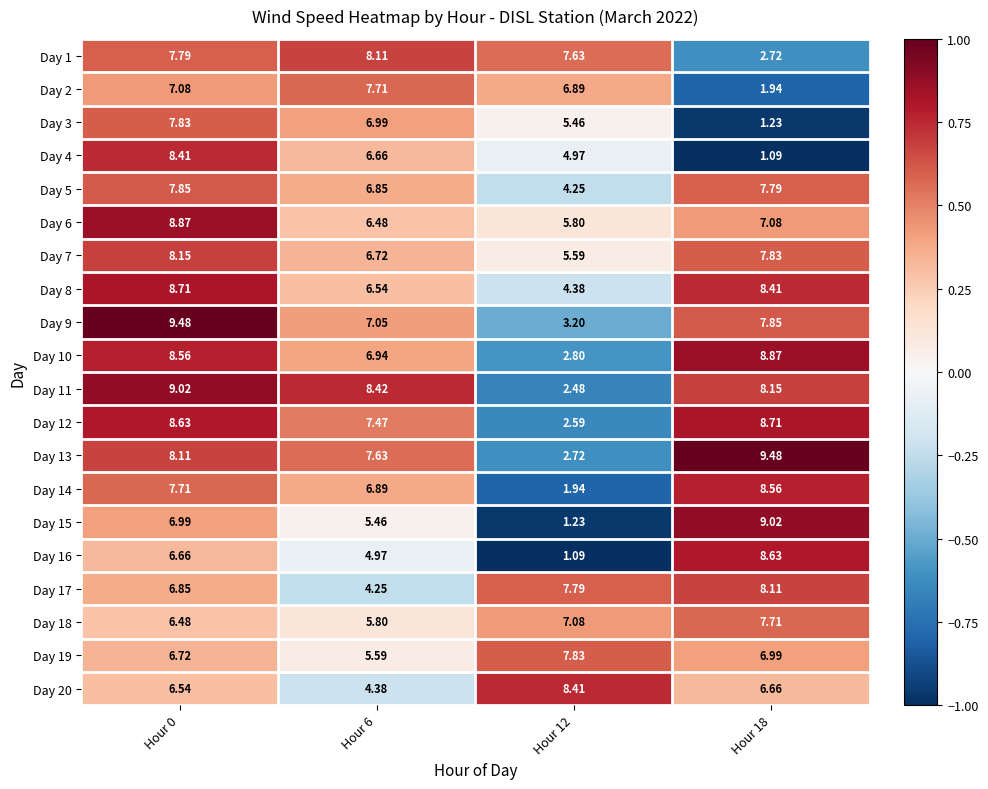

Which series has the largest total across all categories?

Day 7